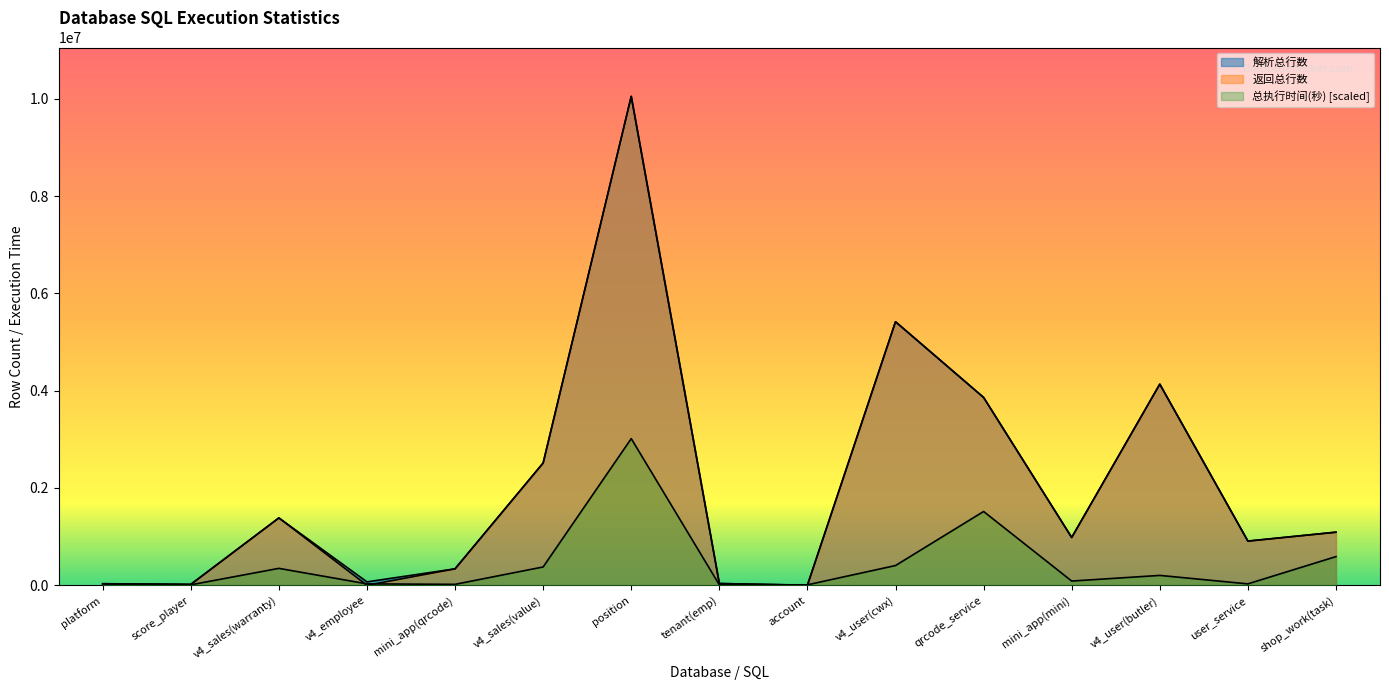

At which label does 返回总行数 reach its peak?

position